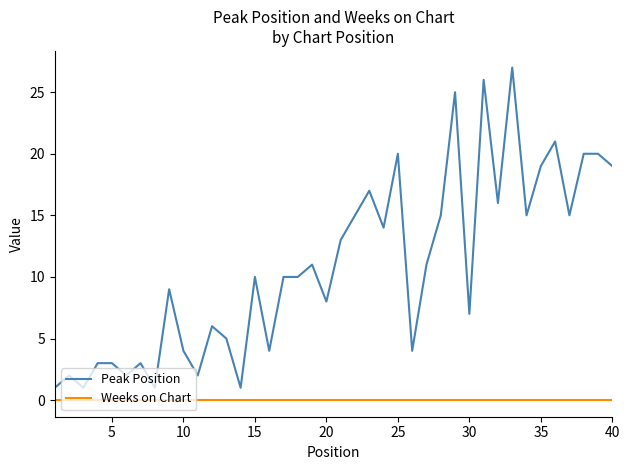

Rank the series by their average value, from highest to lowest.

Peak Position, Weeks on Chart